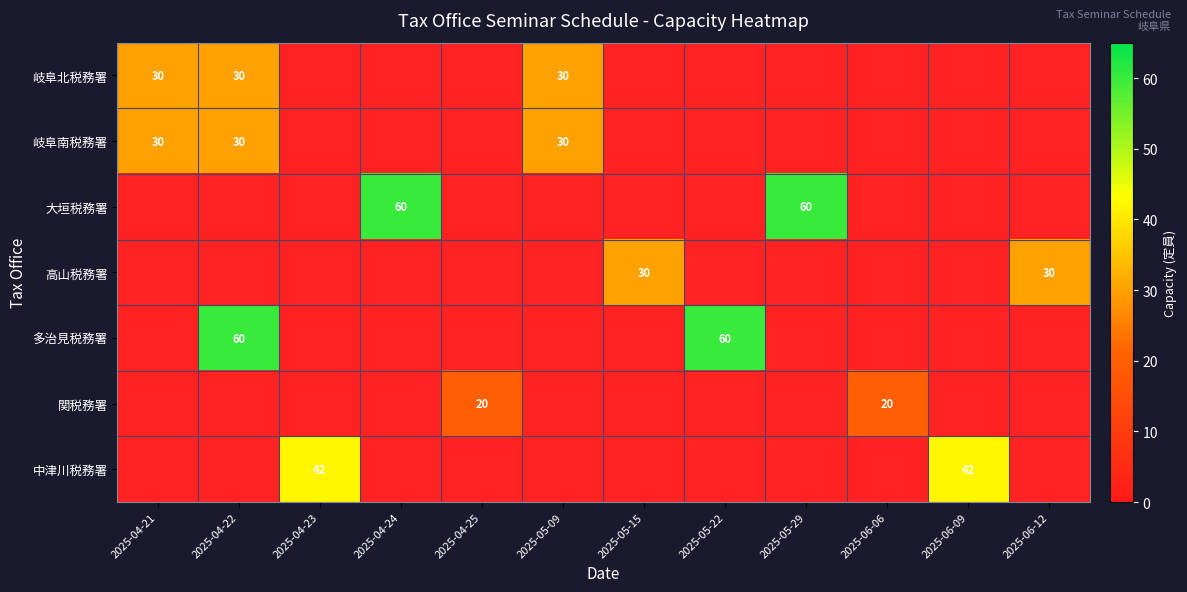

What is the average value of the 多治見税務署 series?

10